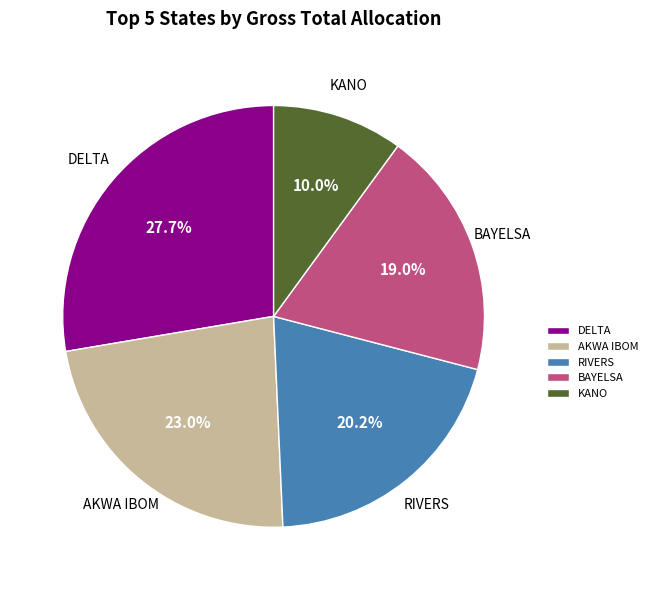

What is the ratio of the value at BAYELSA to the value at DELTA?

0.7